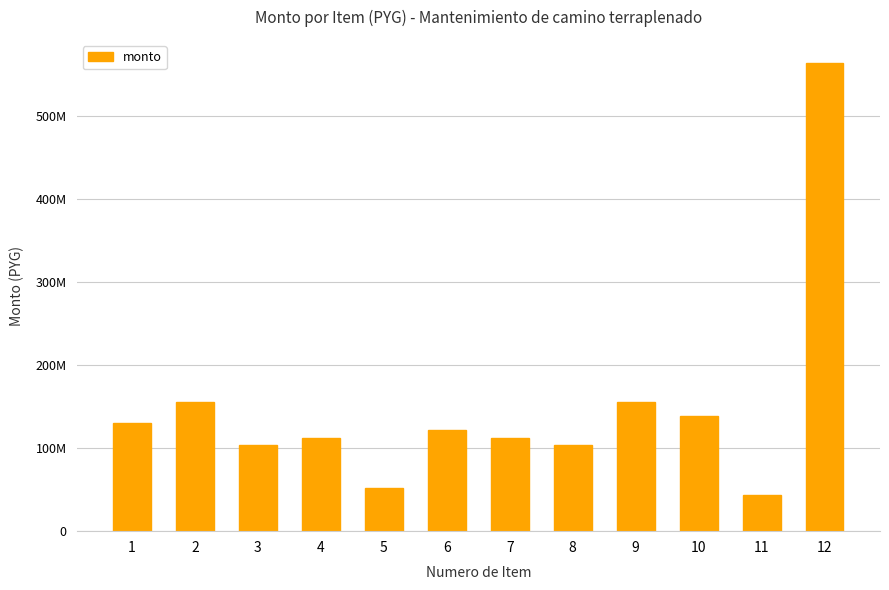

How many values are below 121237928?

6